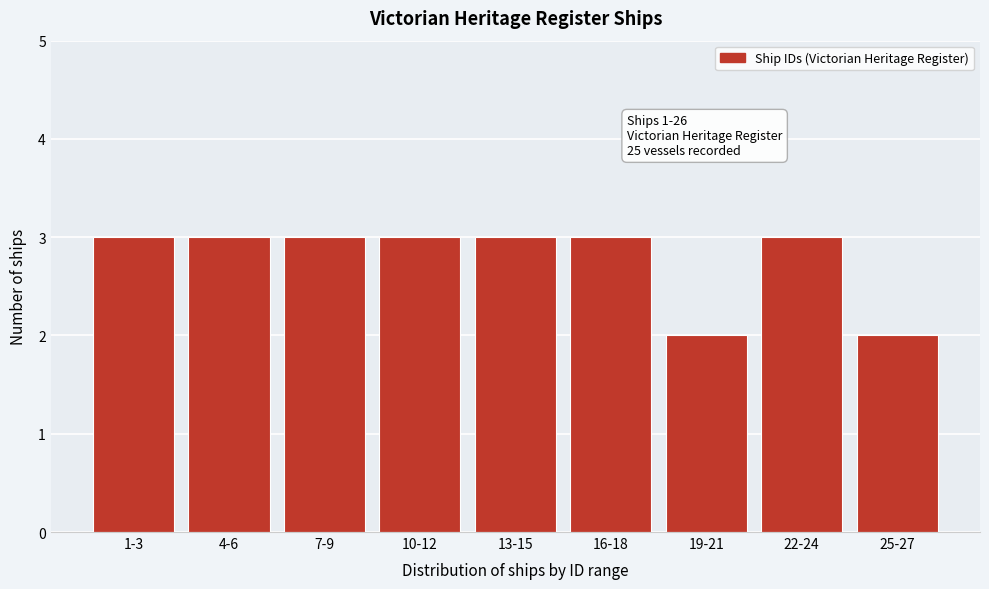

Reading left to right, extract all data points from this chart.

1-3=3	4-6=3	7-9=3	10-12=3	13-15=3	16-18=3	19-21=2	22-24=3	25-27=2